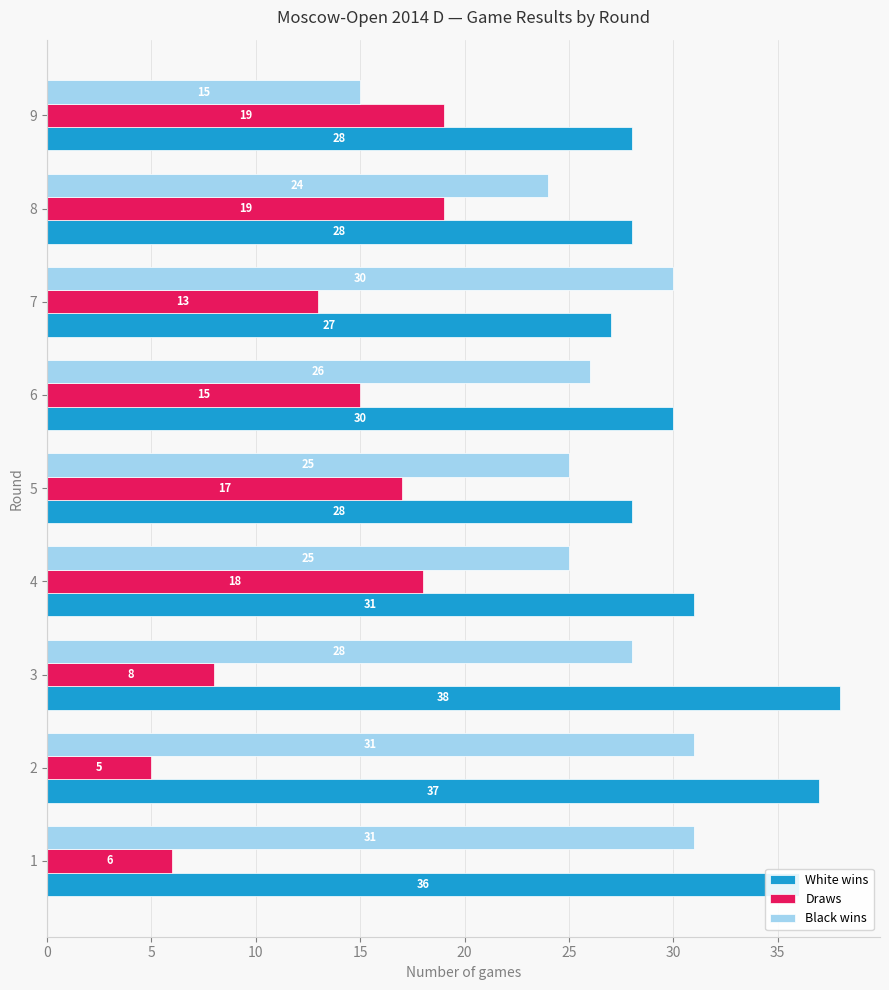

What is the sum of the Draws values at 2 and 7?

18